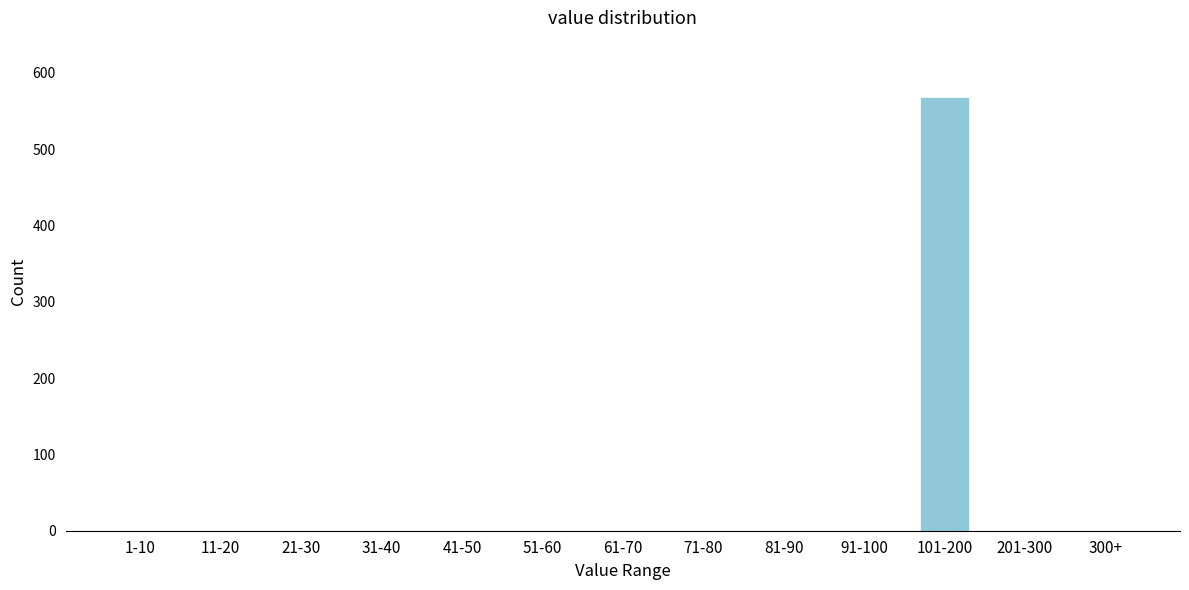

Reading right to left, extract all data points from this chart.

300+=0	201-300=0	101-200=568	91-100=0	81-90=0	71-80=0	61-70=0	51-60=0	41-50=0	31-40=0	21-30=0	11-20=0	1-10=0